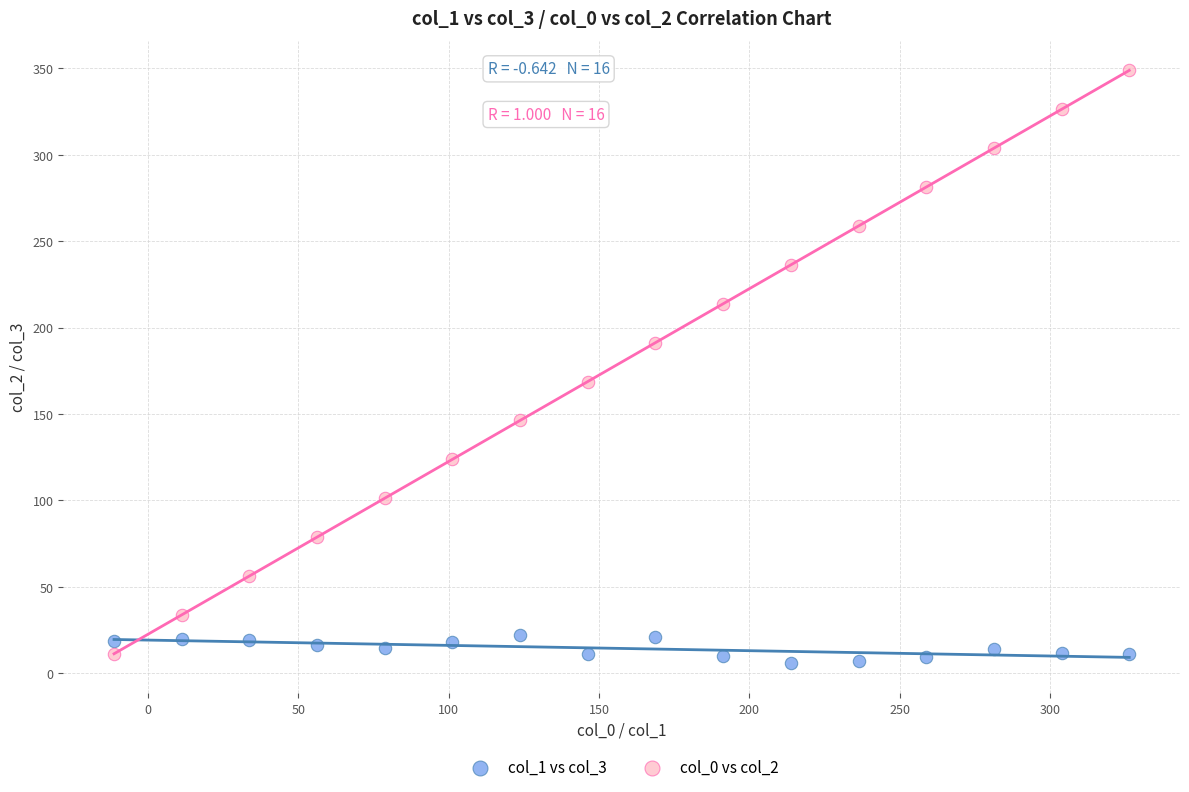

Across all data points, what is the range of X values (max minus min)?

337.5